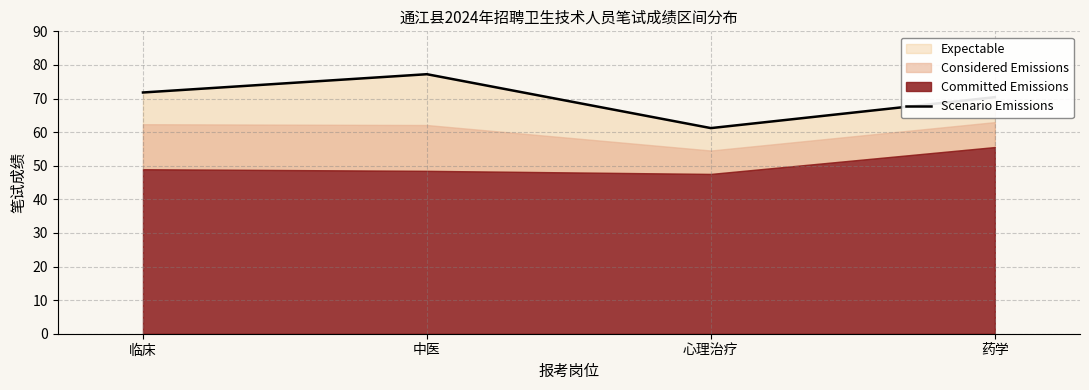

The value at 药学 is 70.4. True or false?

True